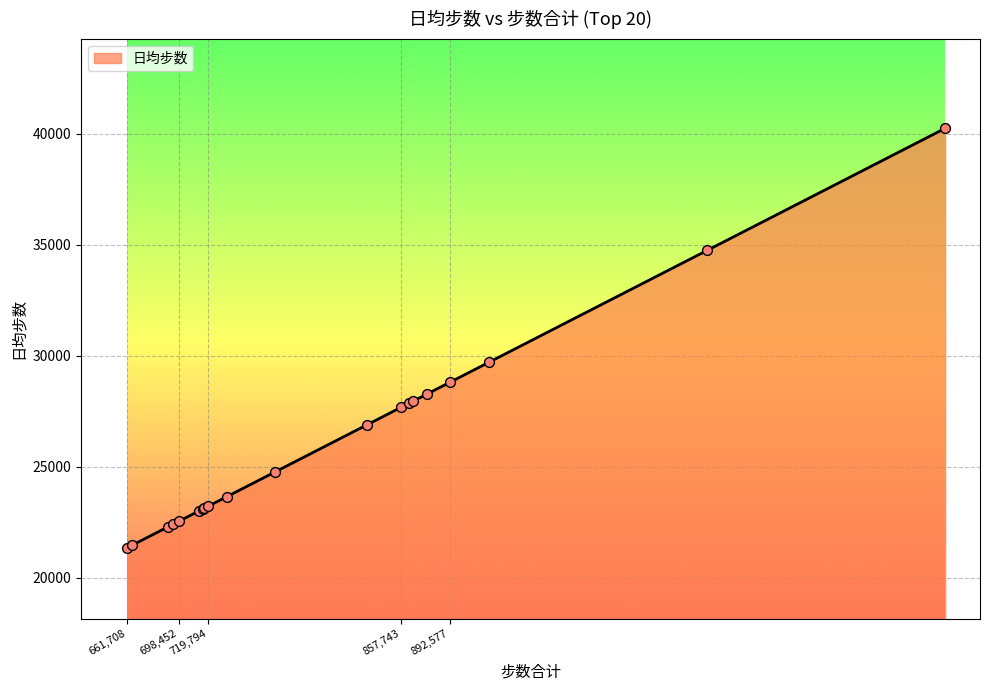

What is the difference between the maximum and minimum values?

18891.0